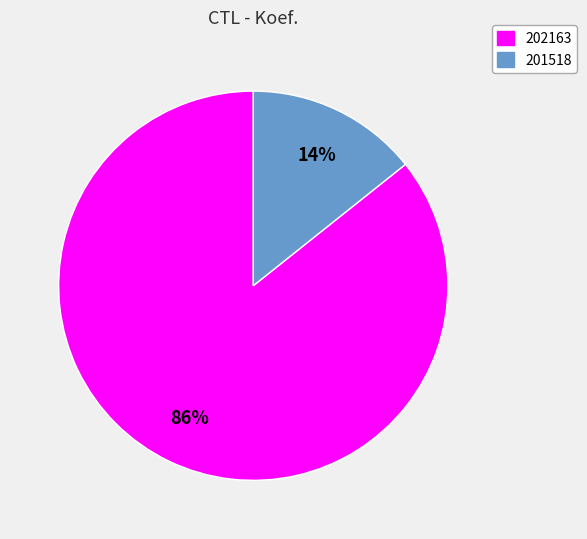

Between 201518 and 202163, which is larger?

202163